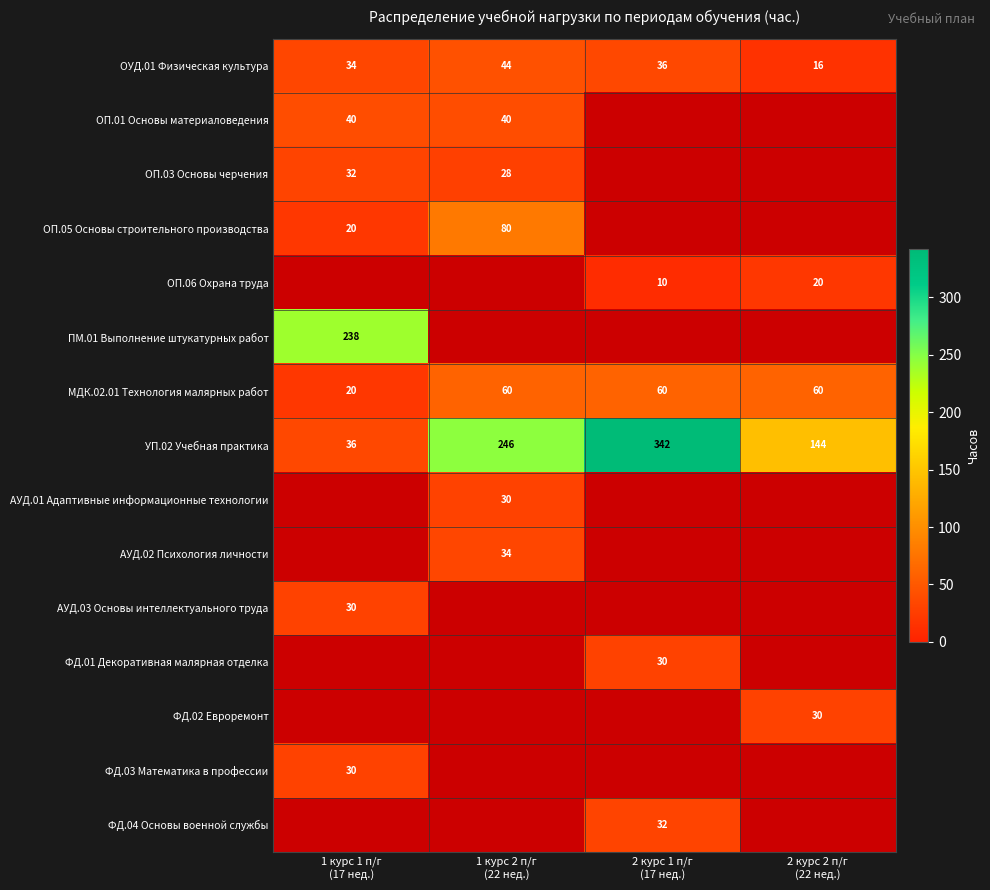

Which series has the largest total across all categories?

УП.02 Учебная практика